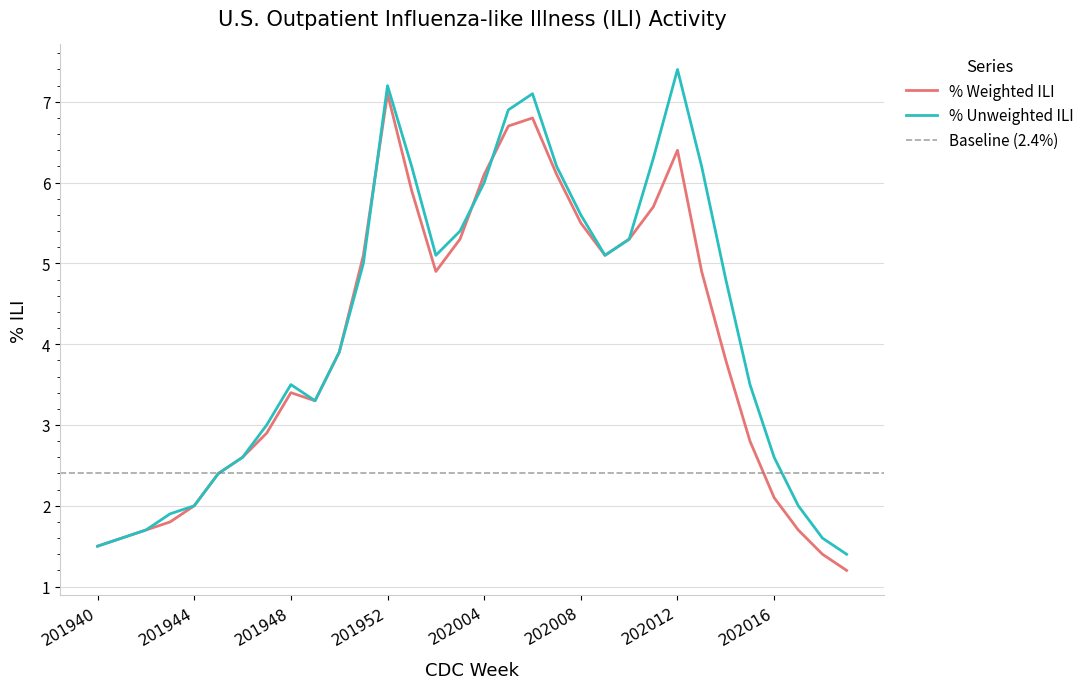

List the labels in order of % Unweighted ILI value, largest first.

202012, 201952, 202006, 202005, 202011, 202001, 202007, 202013, 202004, 202008, 202003, 202010, 202002, 202009, 201951, 202014, 201950, 201948, 202015, 201949, 201947, 201946, 202016, 201945, 201944, 202017, 201943, 201942, 201941, 202018, 201940, 202019